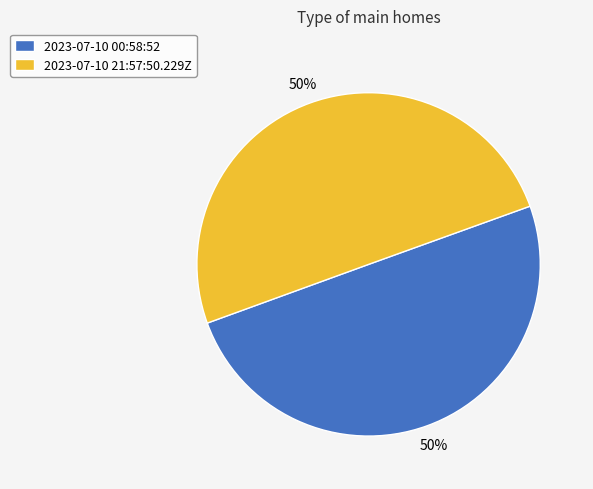

To the nearest percent, what is the combined percentage of 2023-07-10 00:58:52 and 2023-07-10 21:57:50.229Z?

100%